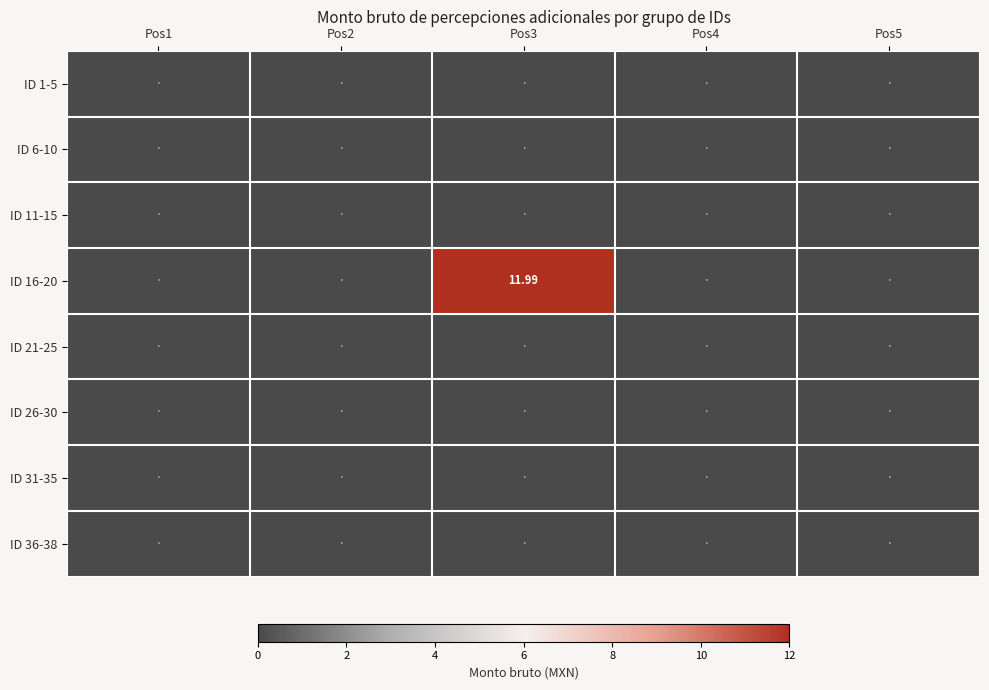

List the series in order of their peak value, lowest first.

ID 1-5, ID 6-10, ID 11-15, ID 21-25, ID 26-30, ID 31-35, ID 36-38, ID 16-20